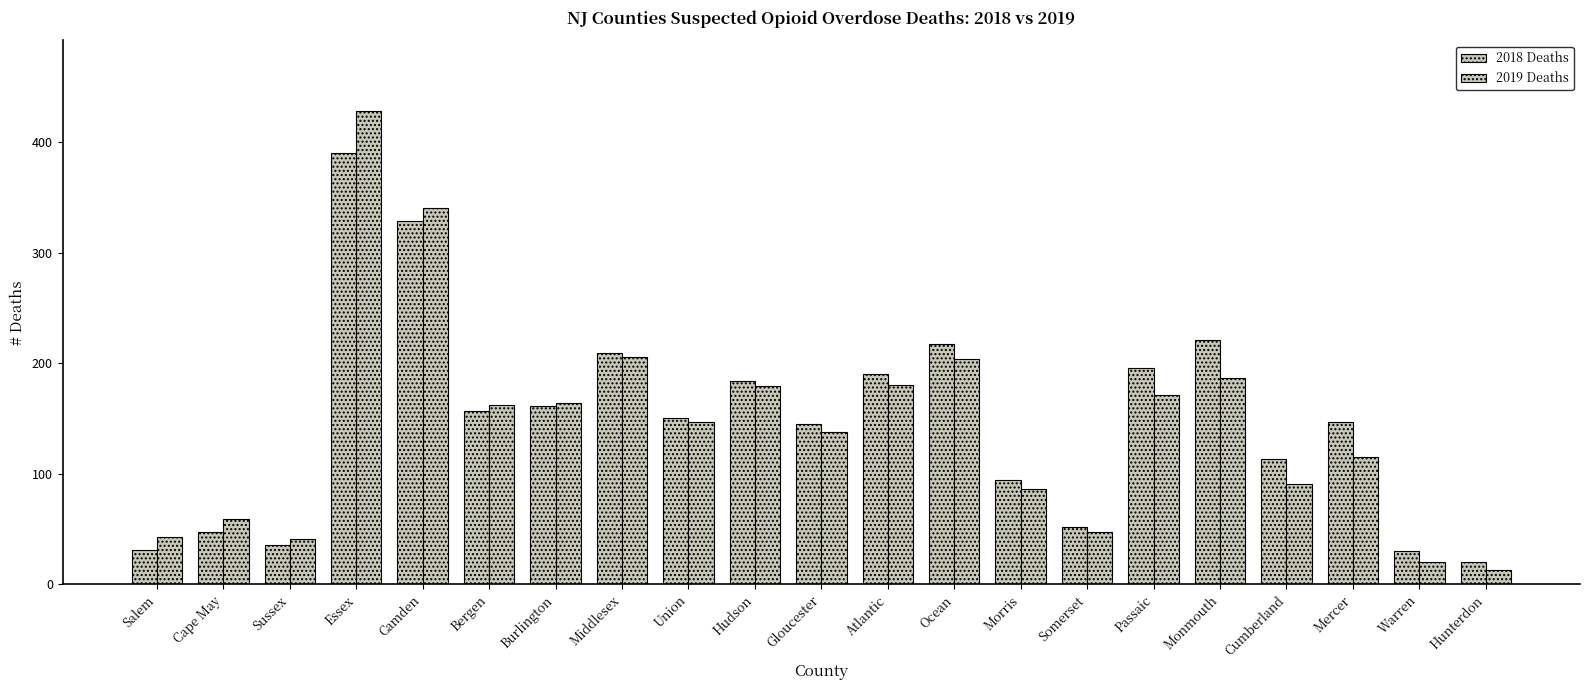

What is the difference between the highest and lowest values at Gloucester?

7